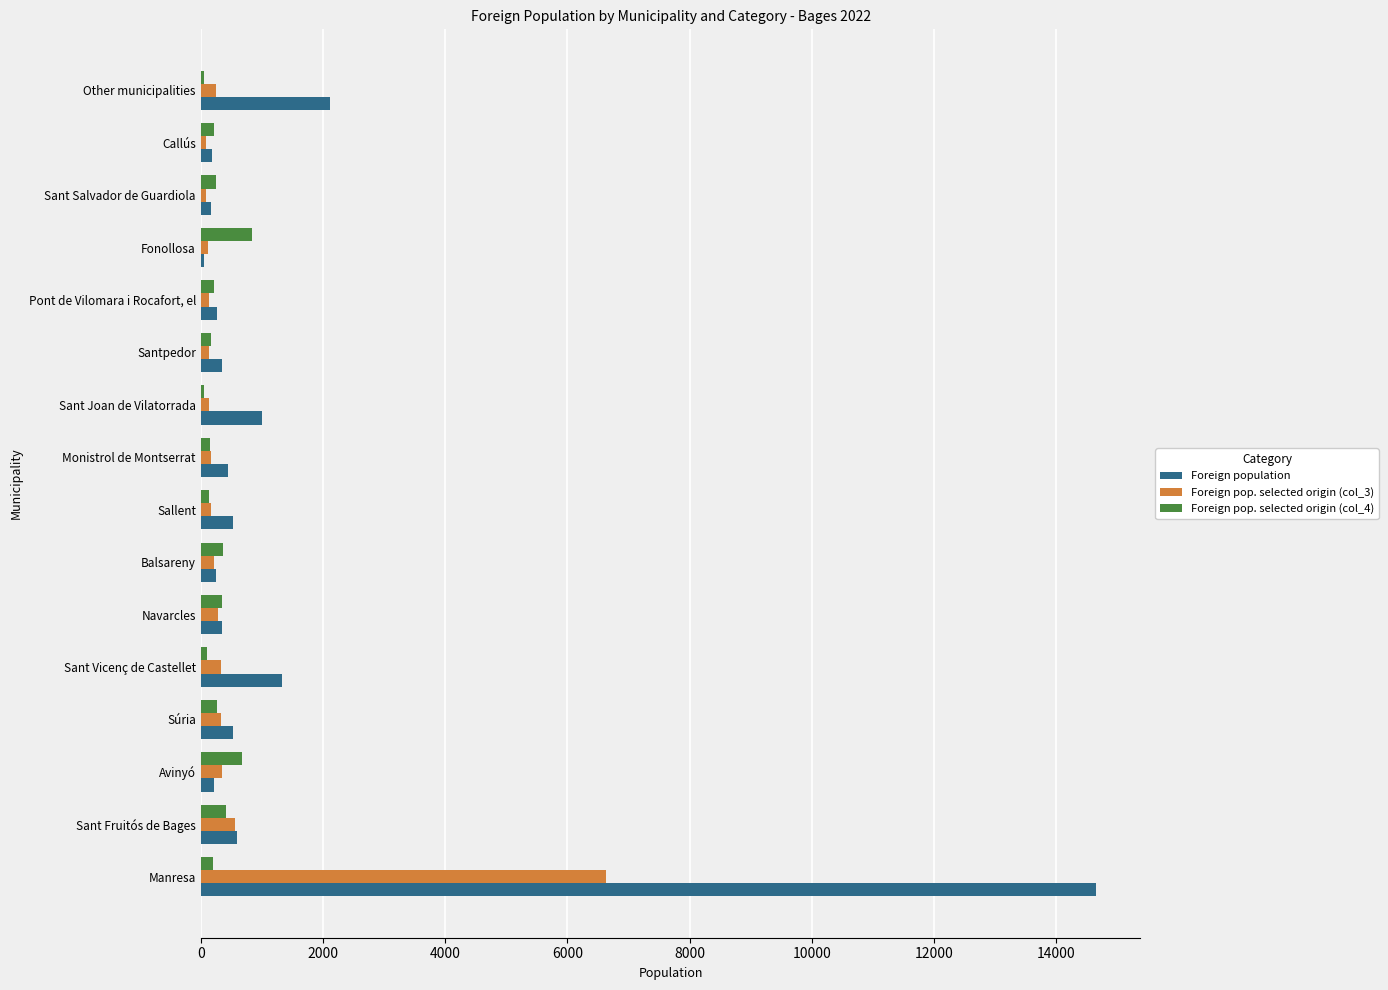

Rank the series by their maximum value, from lowest to highest.

Foreign pop. selected origin (col_4), Foreign pop. selected origin (col_3), Foreign population